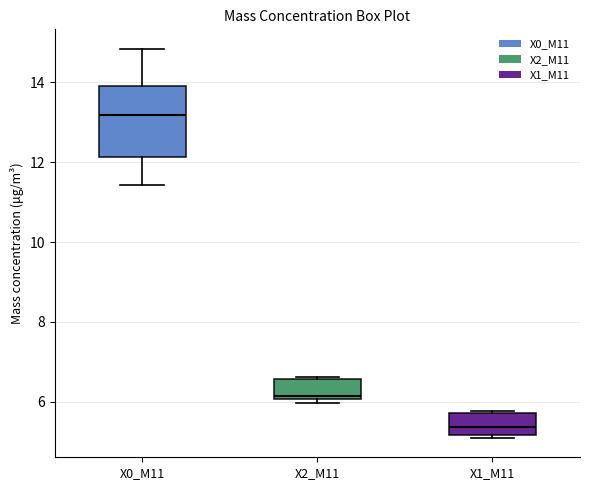

Where does the median line of the box for X1_M11 sit on the y-axis? The values are not printed on the chart, so give them approximately, as read against the axis.

5.4